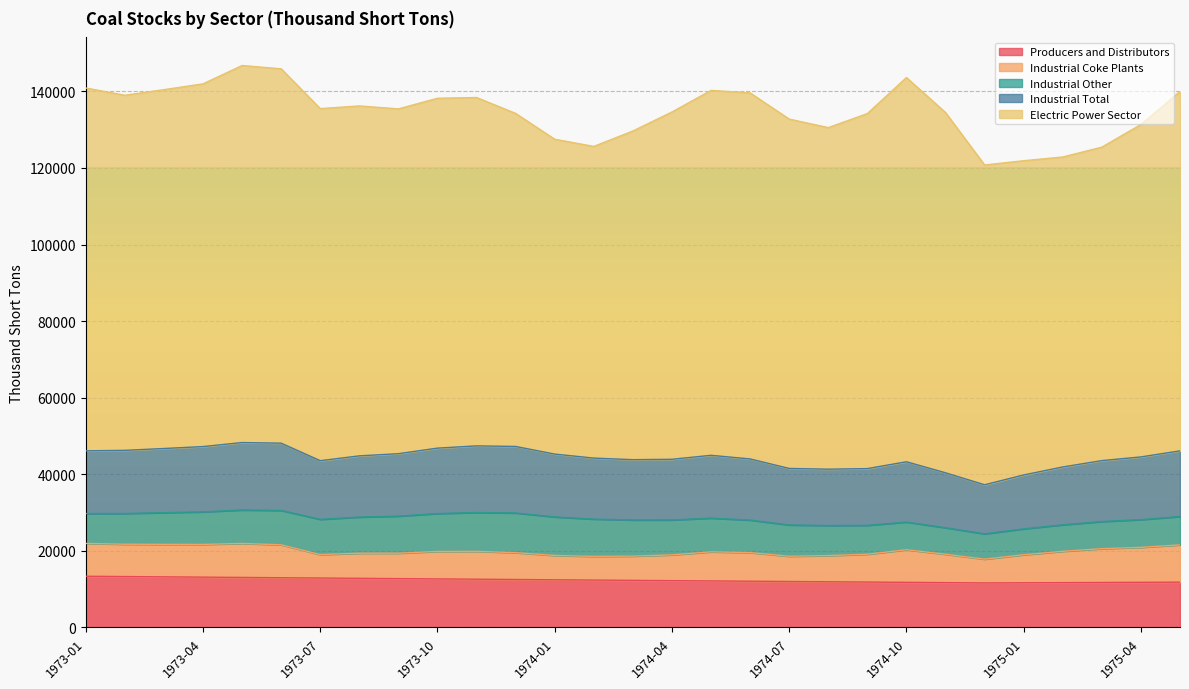

True or false: Electric Power Sector has a value of 46193 at 1975-01.

False